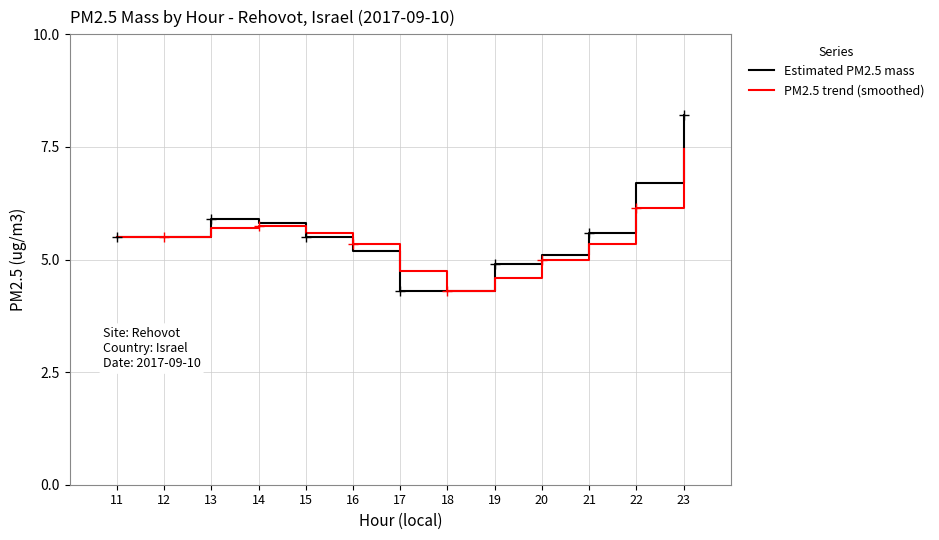

The value of PM2.5 trend (smoothed) at 21 is 5.3. True or false?

True